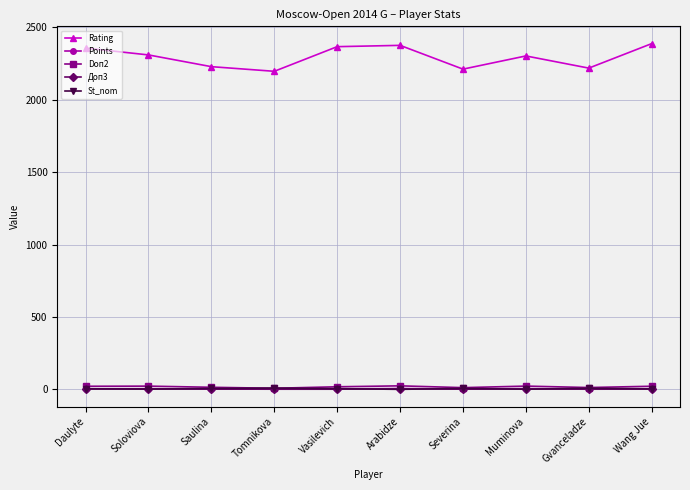

True or false: Points and Rating intersect in this chart.

False